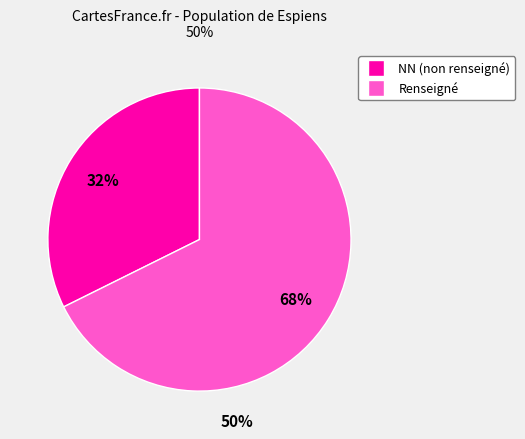

To the nearest percent, what is the average slice percentage?

50%